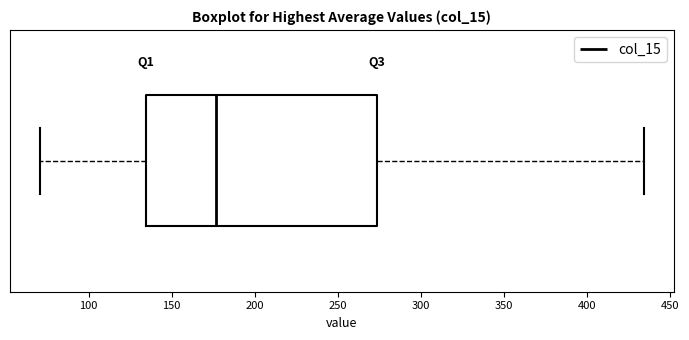

Transcribe this box plot: give where the median line is, the range the box spans, and where the two whiskers end, as read against the x-axis. The values are not printed on the chart, so give them approximately, as read against the axis.

median 175, box 135 to 275, whiskers 70 to 435